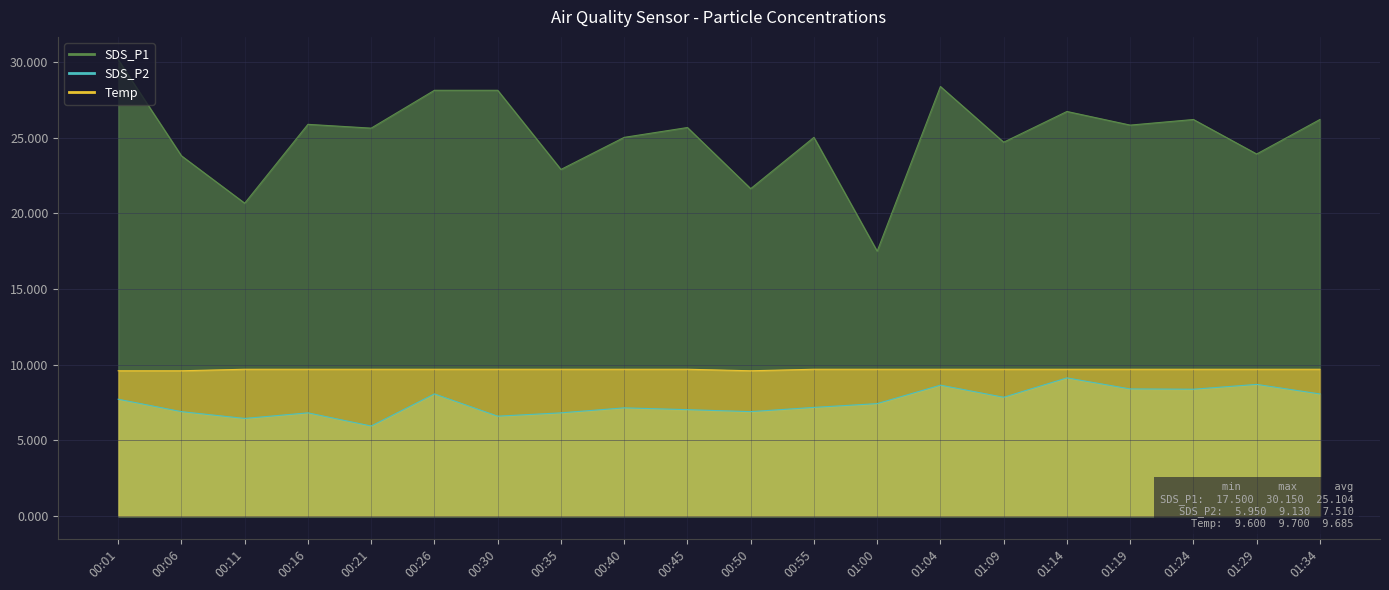

Which has a higher value, 01:29 or 00:21?

00:21